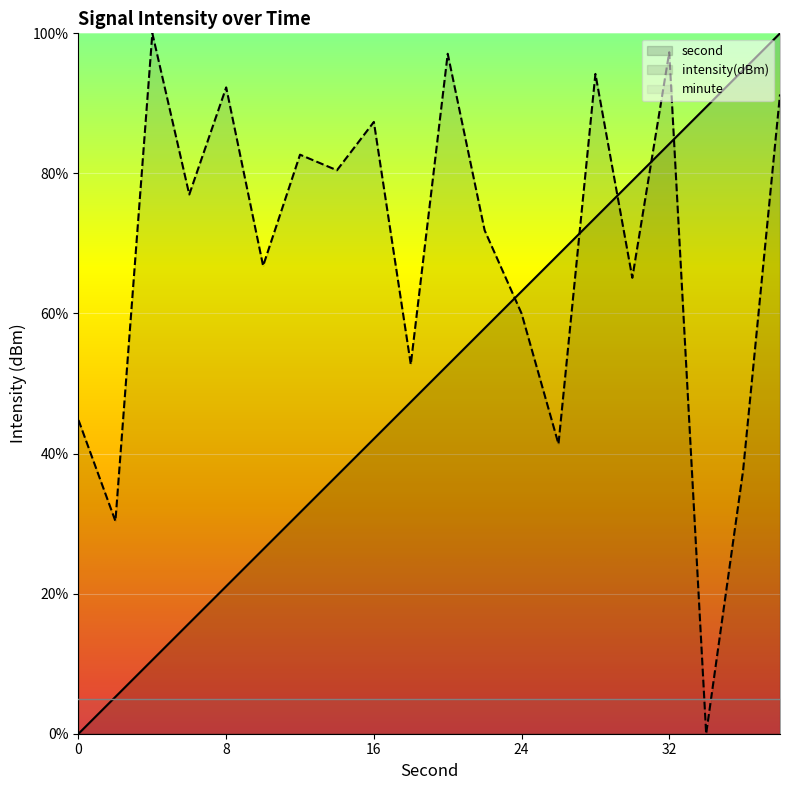

True or false: intensity has more than 0 points higher than both neighbors.

True